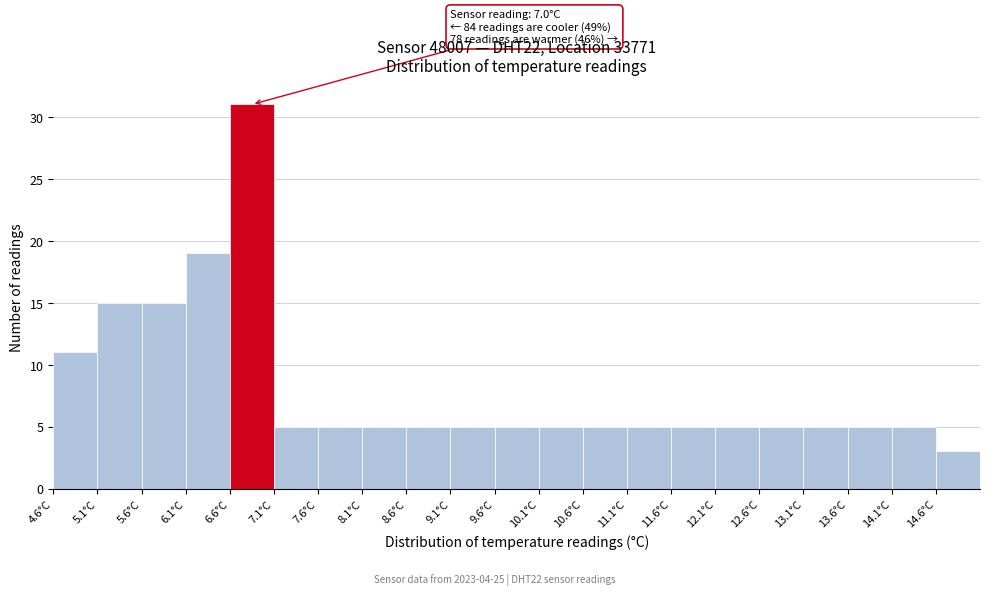

Over which range of the x-axis is the bar tallest?

6.6 to 7.1